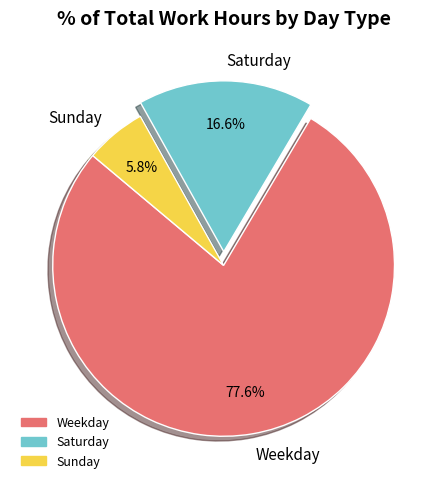

Which category has the biggest portion of the pie?

Weekday